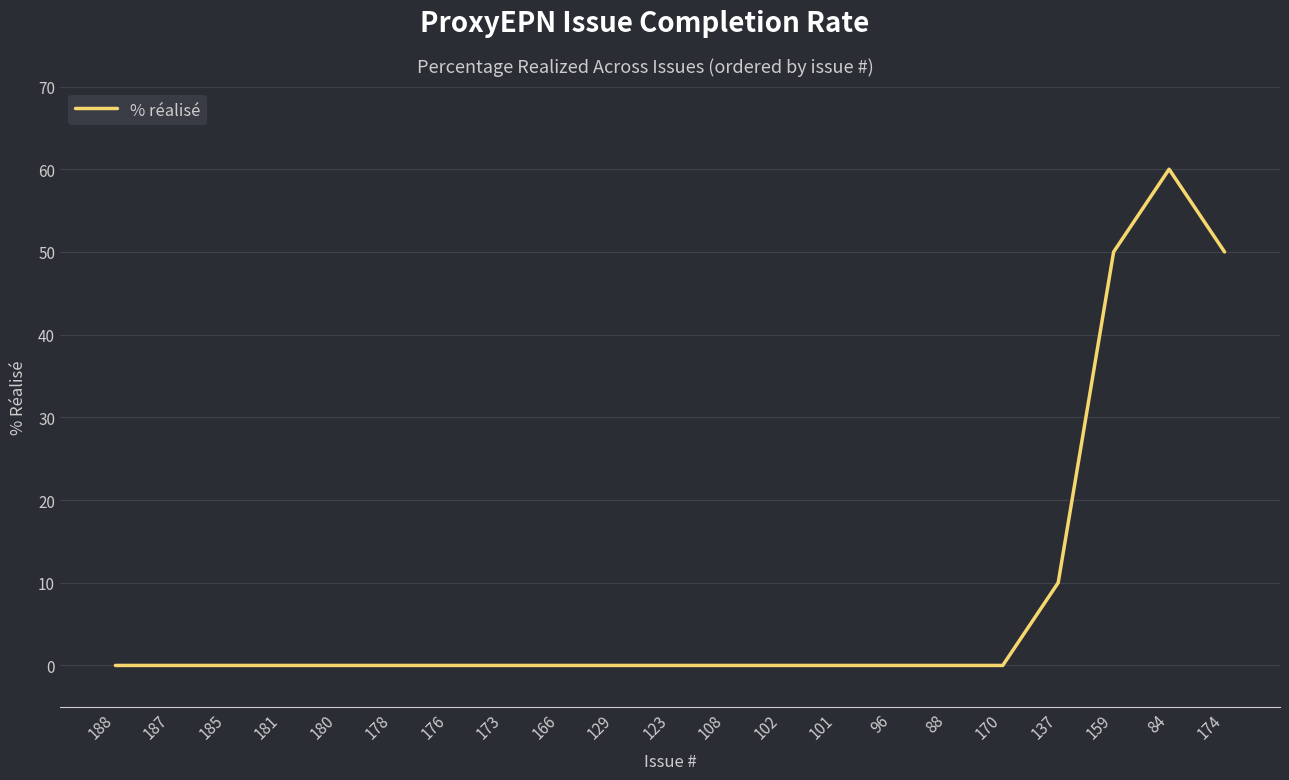

How many series are shown in this chart?

1